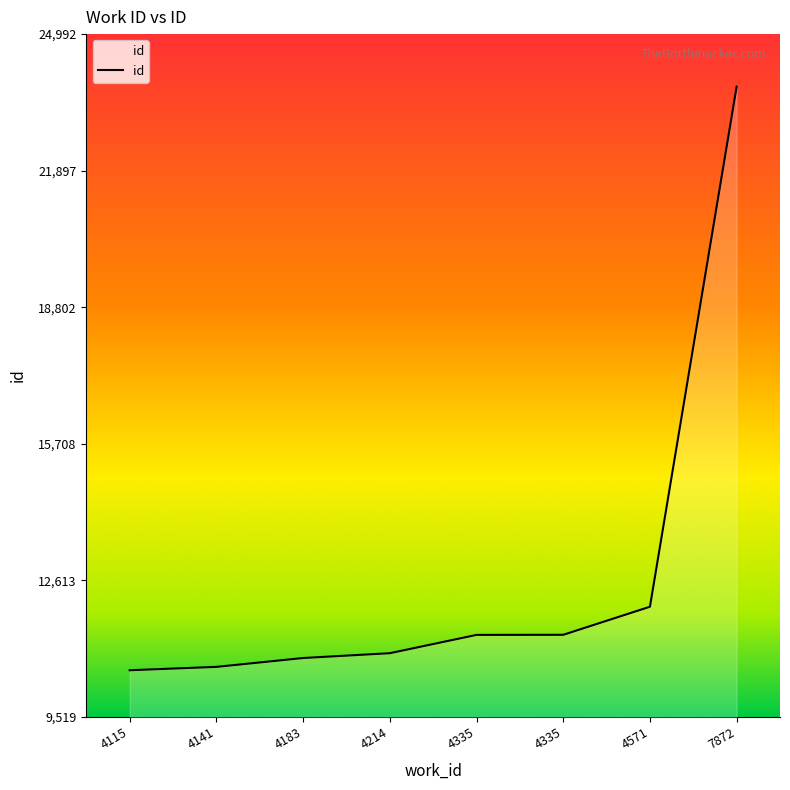

How many distinct data groups are displayed?

1